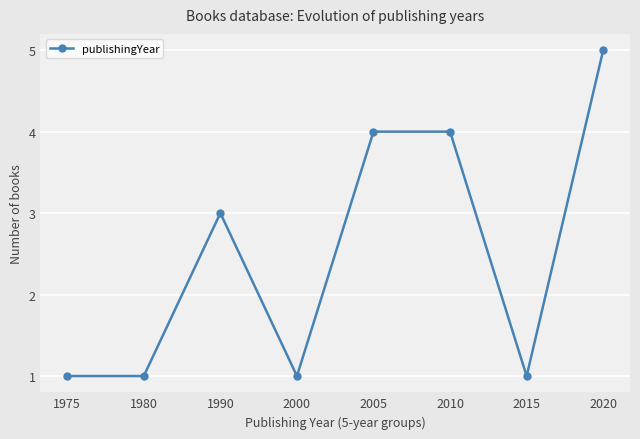

How many values are between 1 and 4?

7